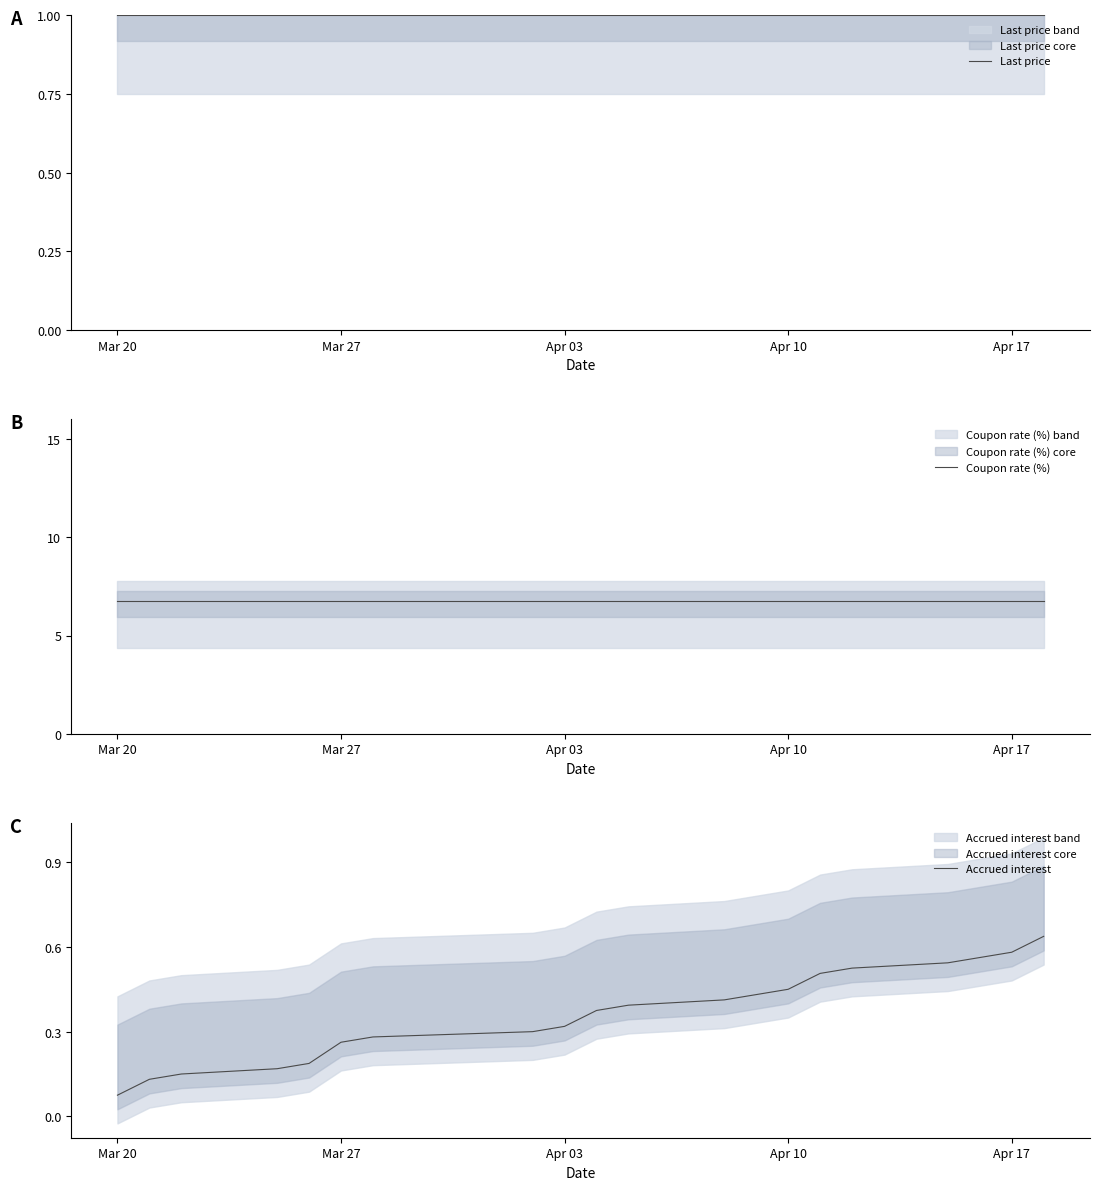

True or false: Last price and Accrued interest intersect in this chart.

False